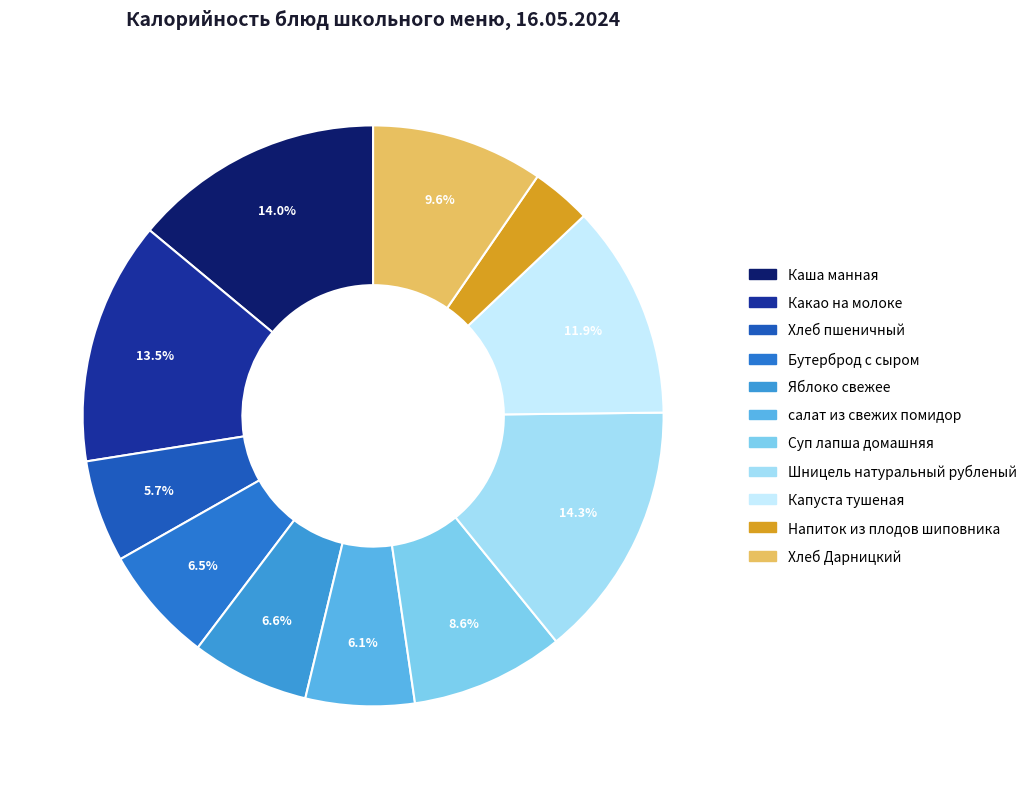

To the nearest percent, what is the average slice percentage?

9%